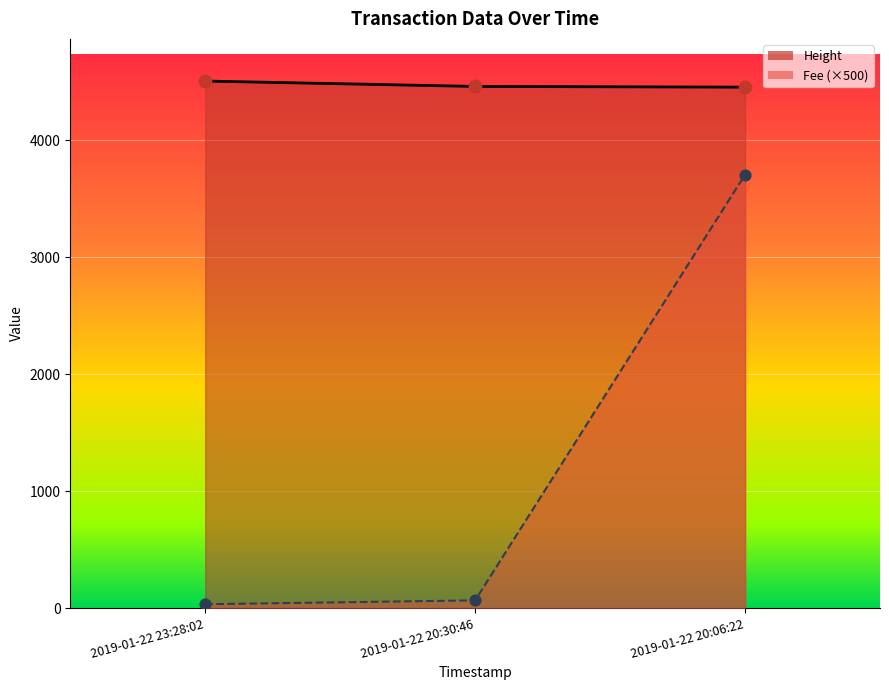

Which series has the widest spread of Y values?

Fee